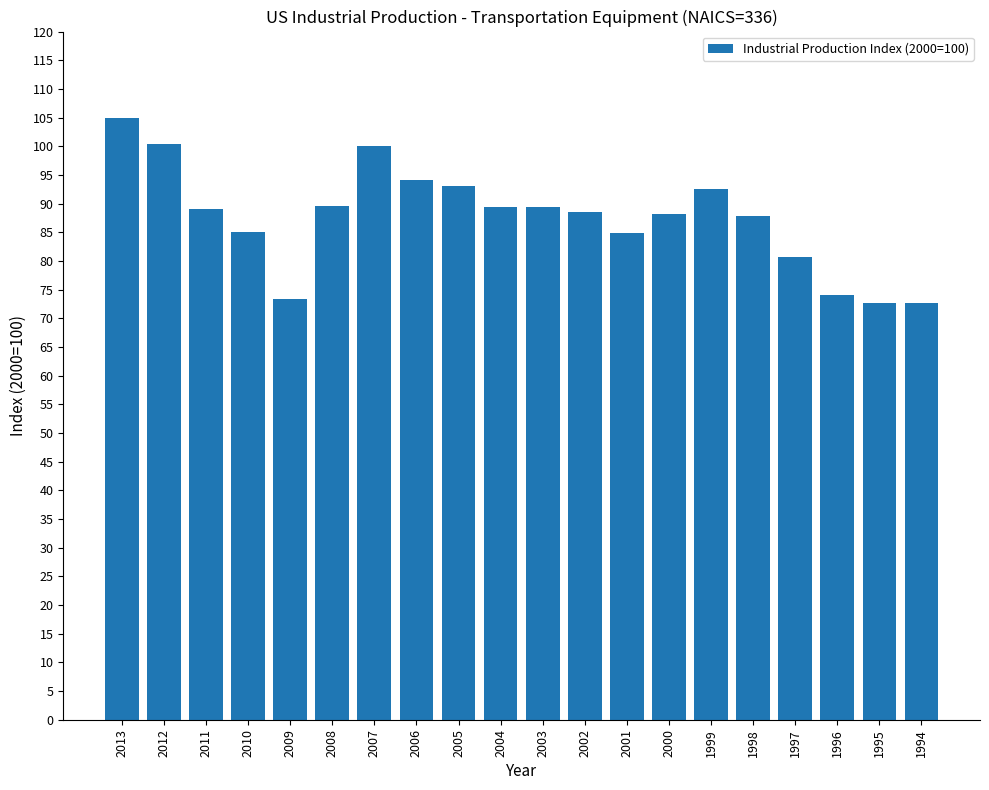

What is the sum of the values at 2001 and 2008?

174.4